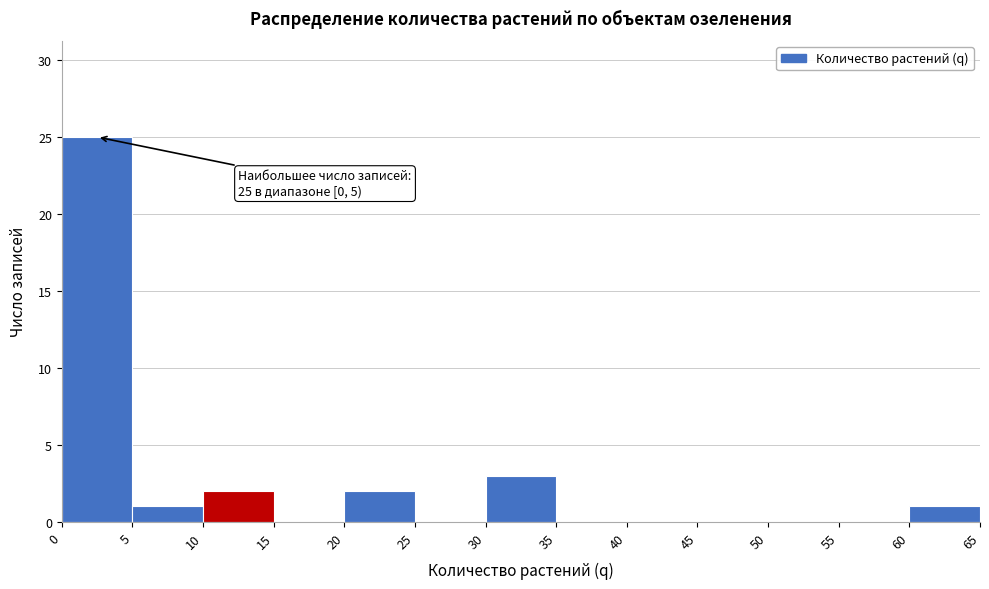

Over which range of the x-axis is the bar tallest?

0 to 5